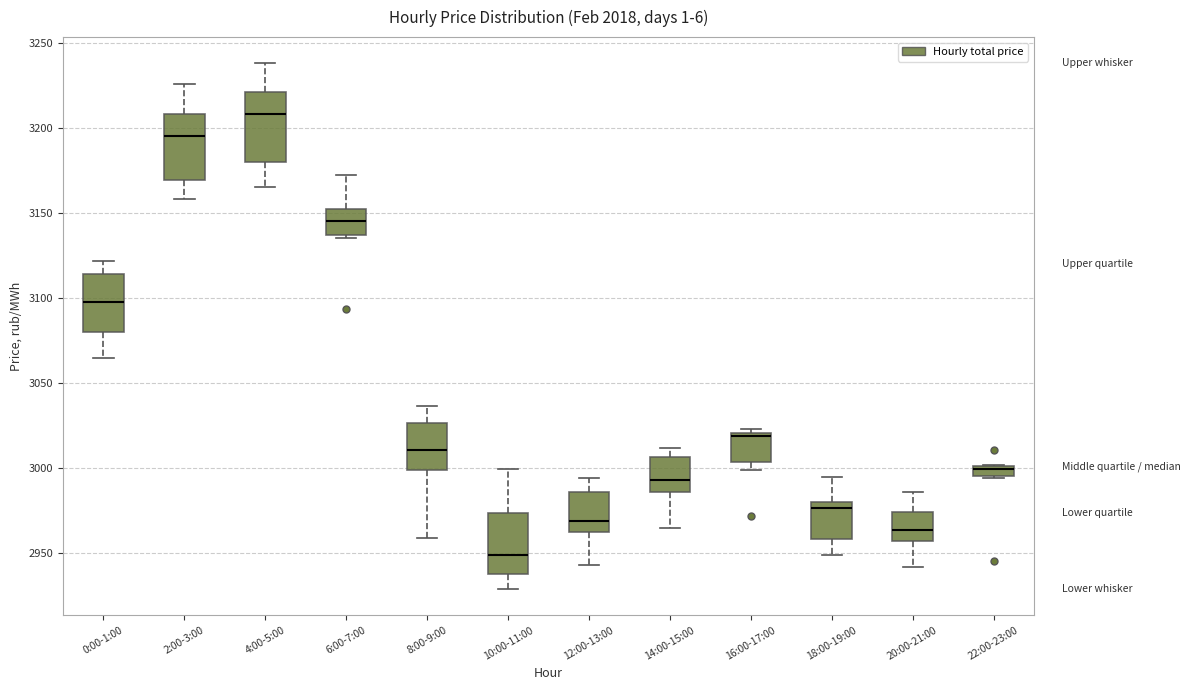

Where is the lower edge of the box for 6:00-7:00 on the y-axis? The values are not printed on the chart, so give them approximately, as read against the axis.

3135